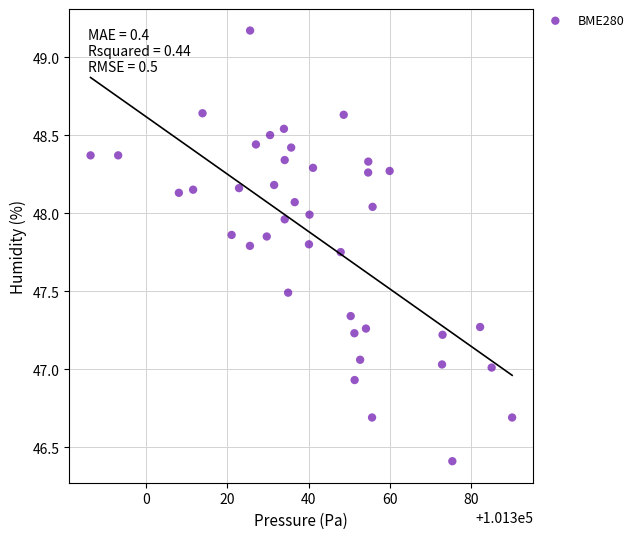

What is the range of X values (max minus min)?

103.6